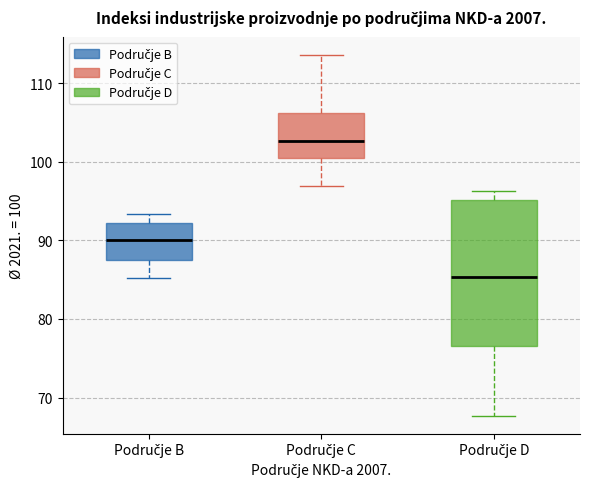

Which box is the tallest, from its lower edge to its upper edge?

Područje D